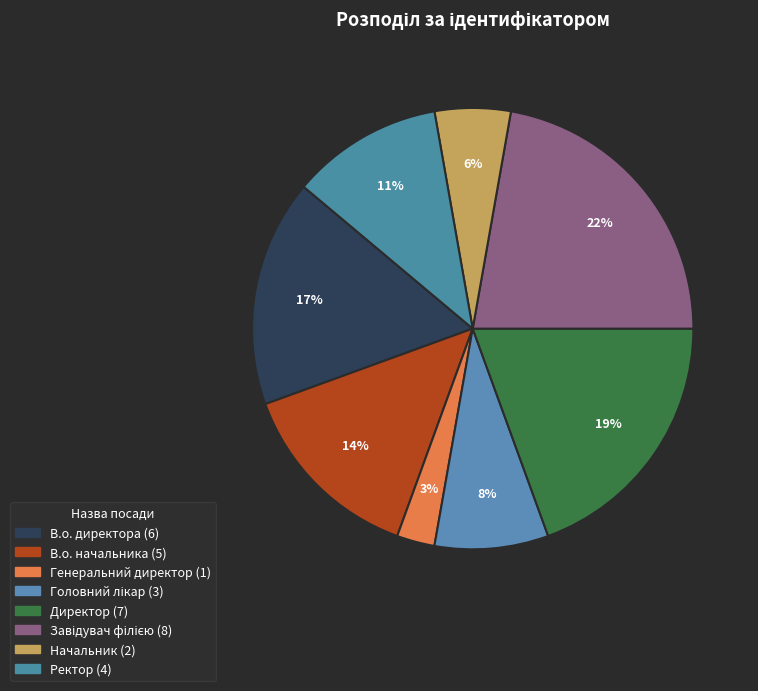

Which slice is the largest?

Завідувач філією